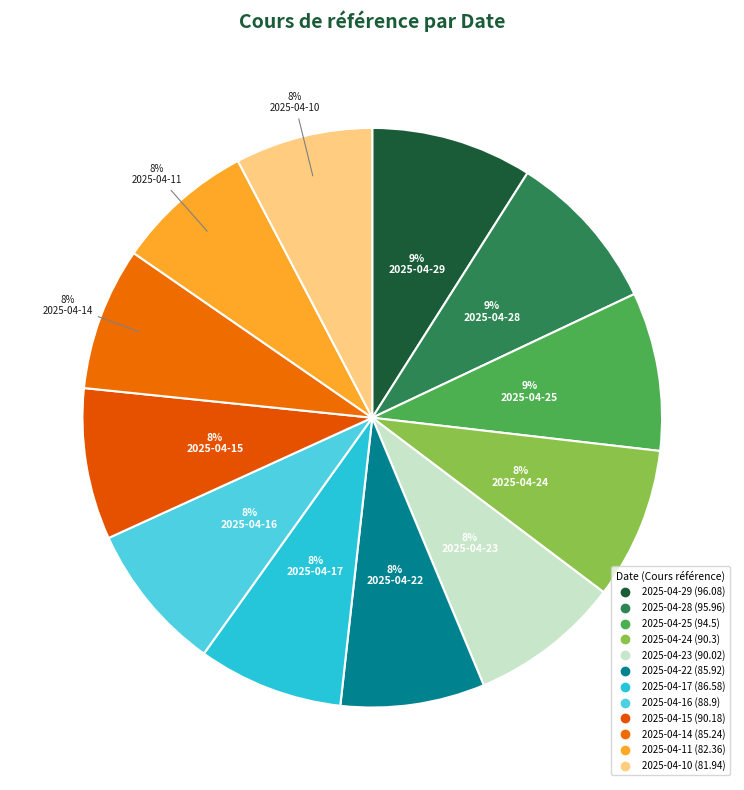

What percentage is NOT represented by 2025-04-14?

92.0%